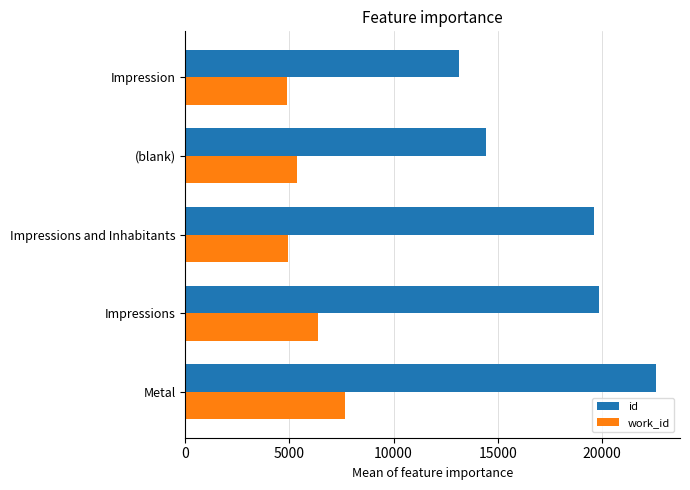

At how many categories does at least one series exceed 21910?

1